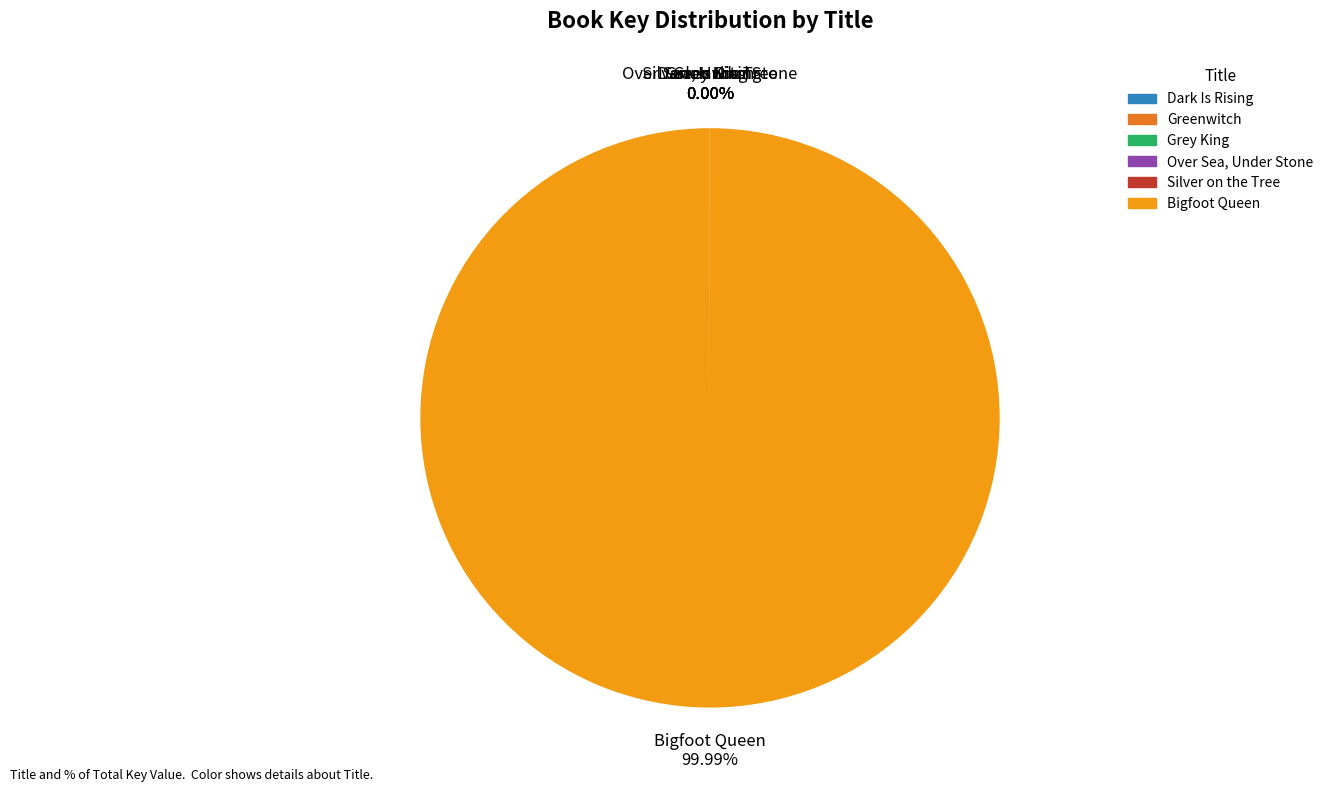

Which slice represents more than half of the pie?

Bigfoot Queen